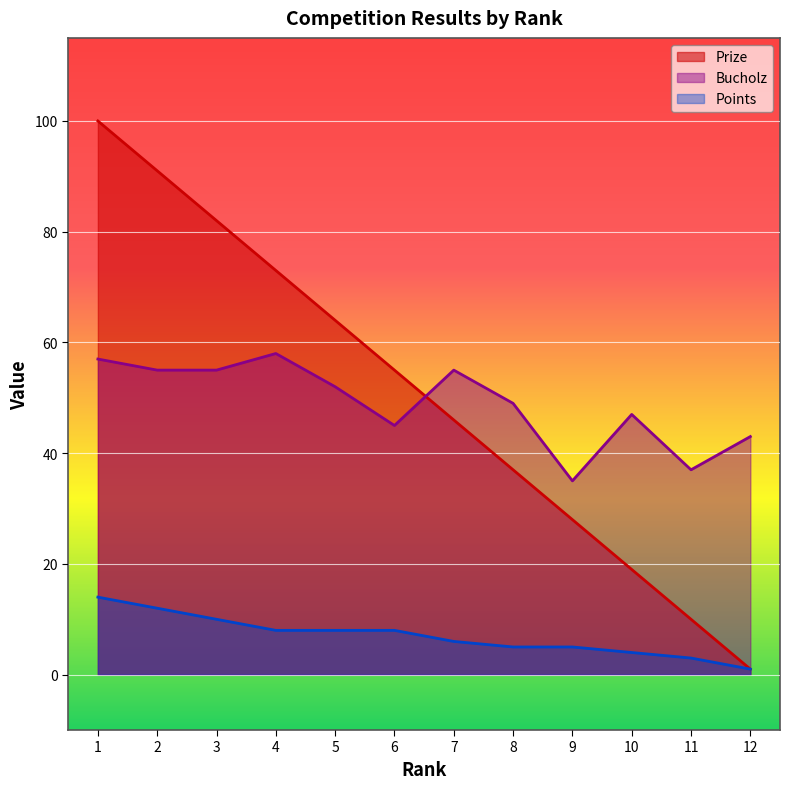

Rank the categories by Bucholz value from highest to lowest.

4, 1, 2, 3, 7, 5, 8, 10, 6, 12, 11, 9